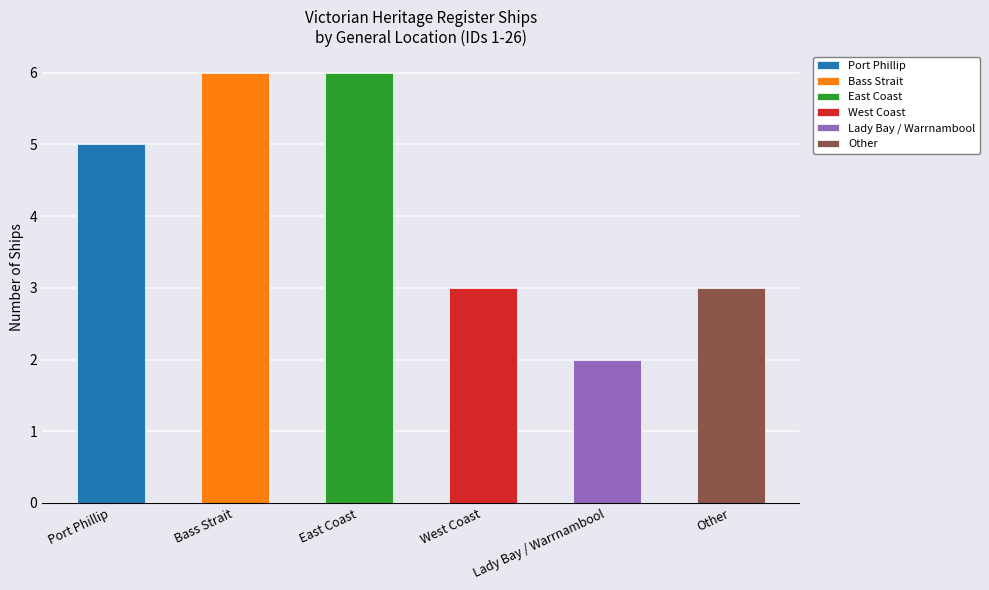

True or false: the data shows 3 at West Coast.

True